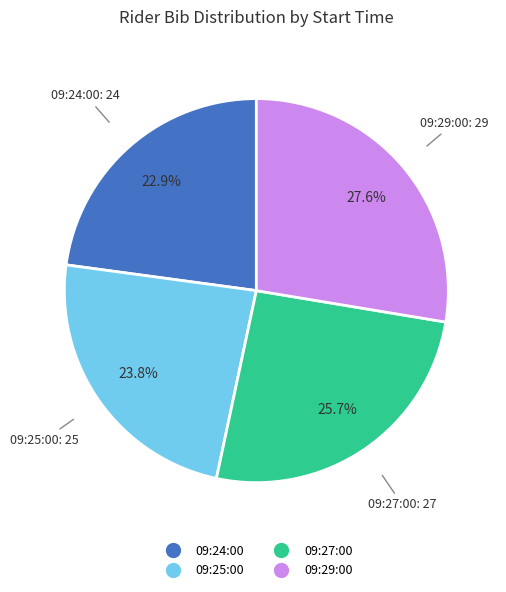

To the nearest percent, what is the combined percentage of 09:27:00 and 09:24:00?

49%